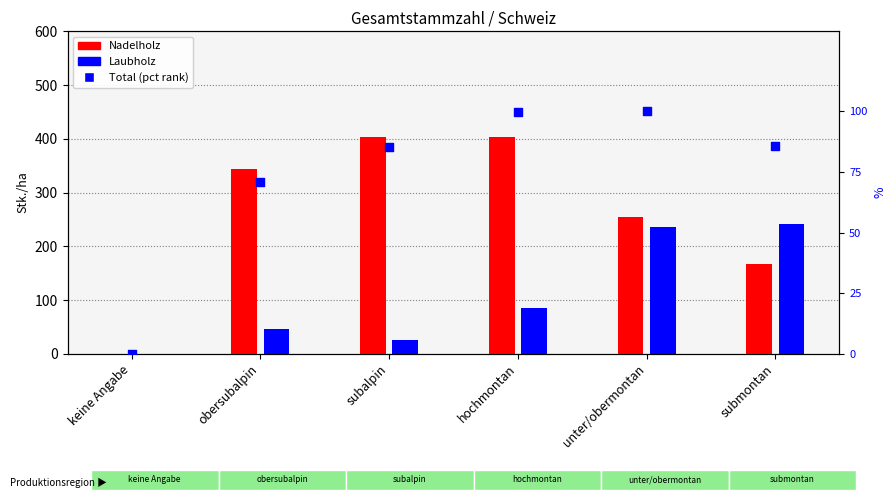

At which category is the sum across all series the highest?

unter/obermontan